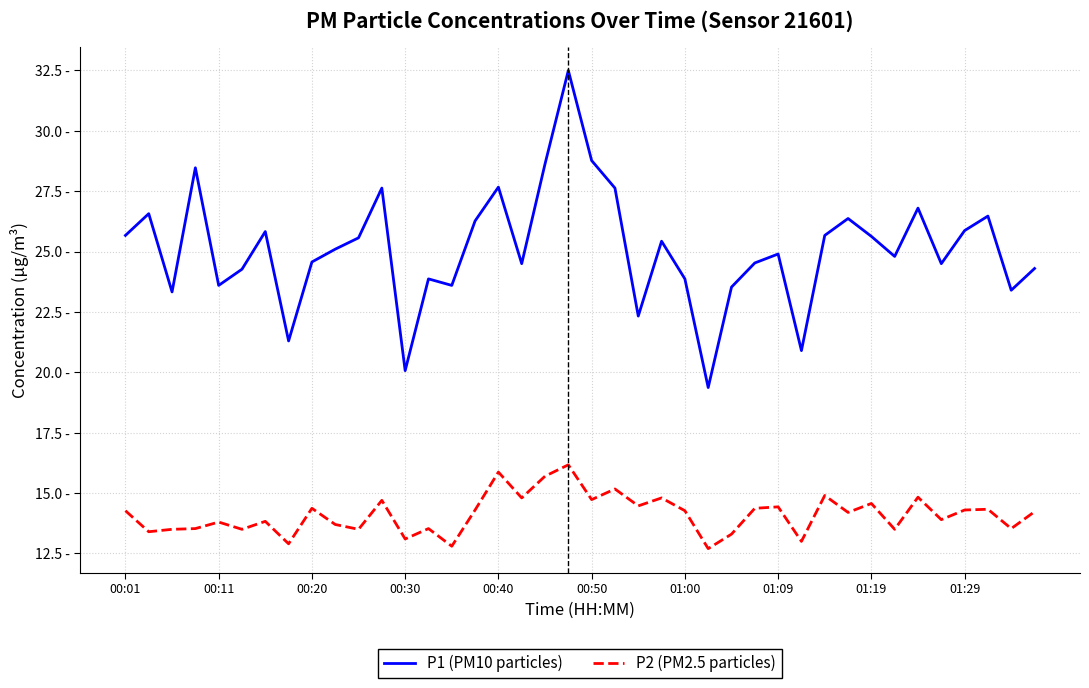

Rank the series by their average value, from highest to lowest.

P1 (PM10 particles), P2 (PM2.5 particles)